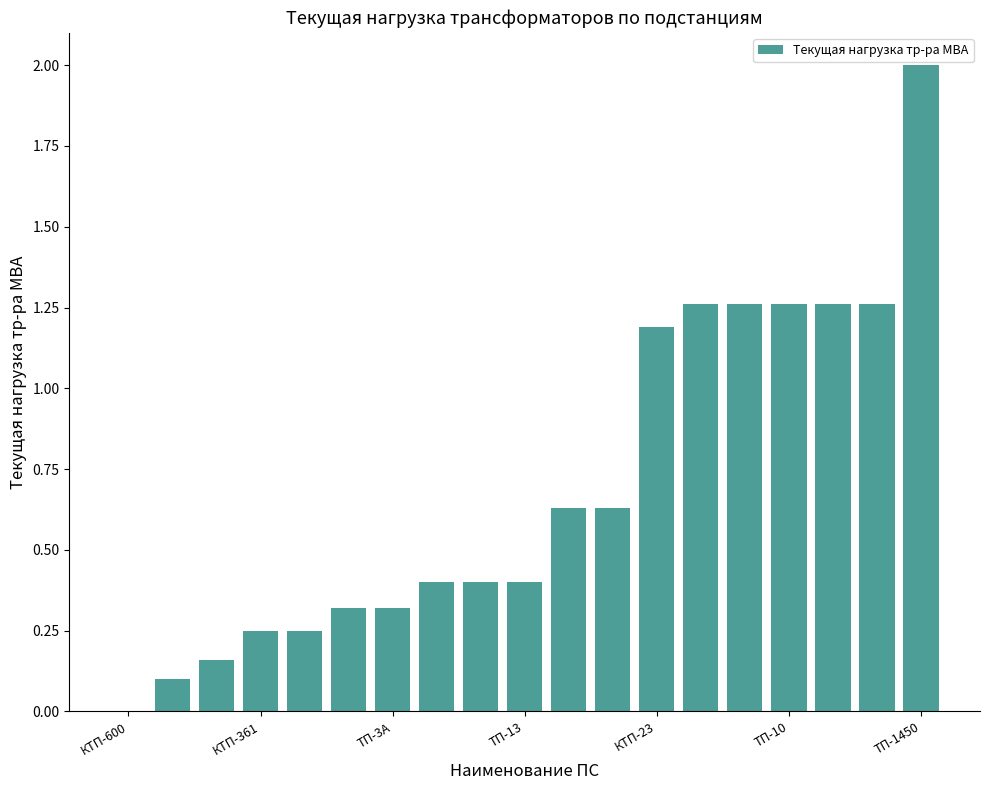

What is the maximum value shown in the chart?

2.0